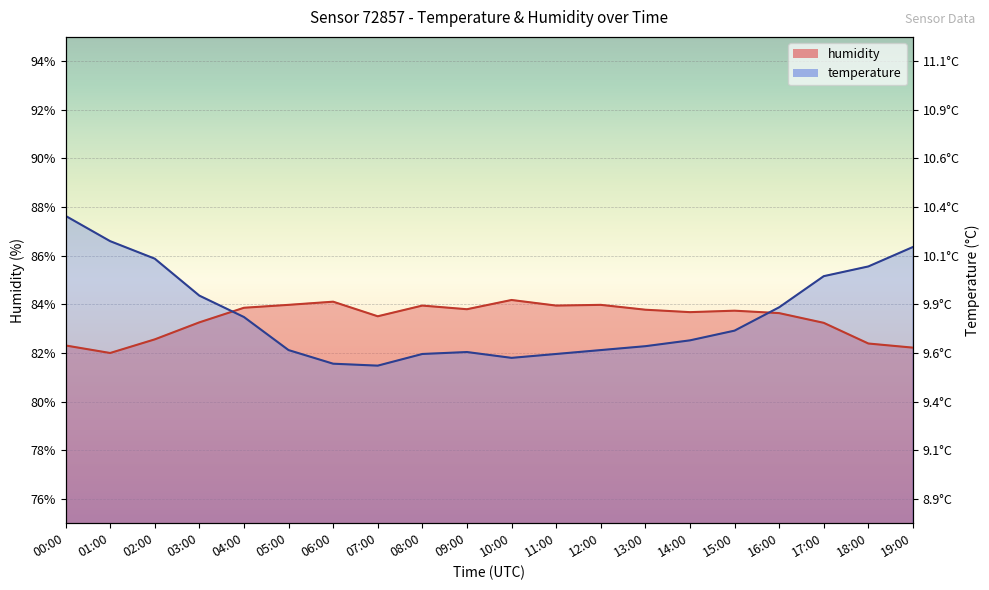

How many data points does each series have?

20